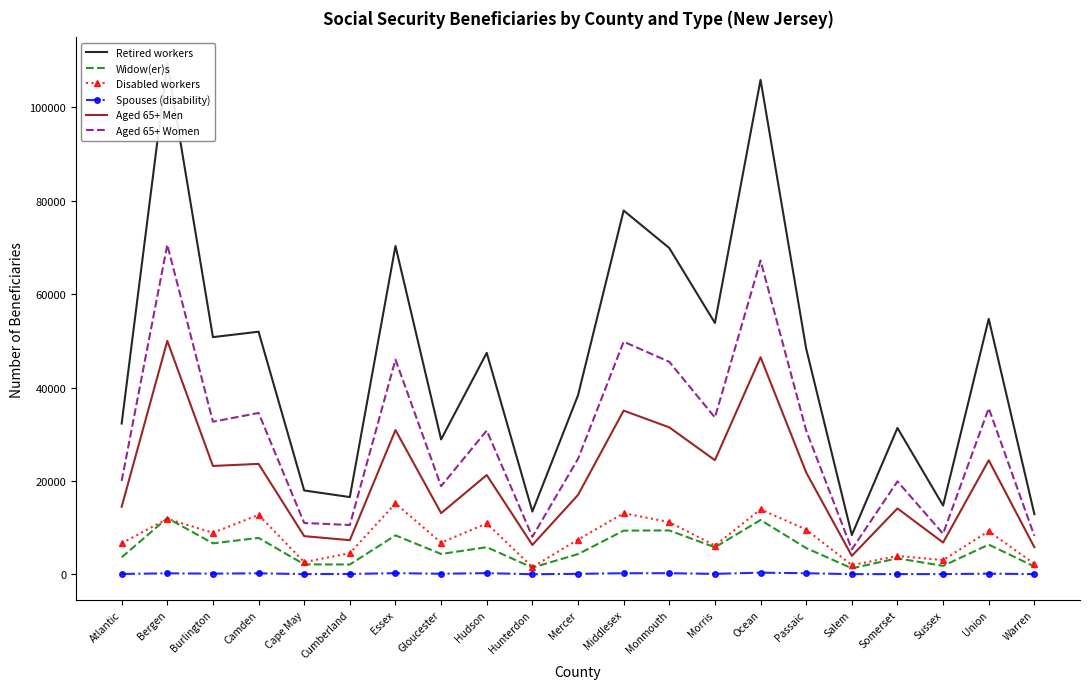

Does the chart have visible grid lines?

No